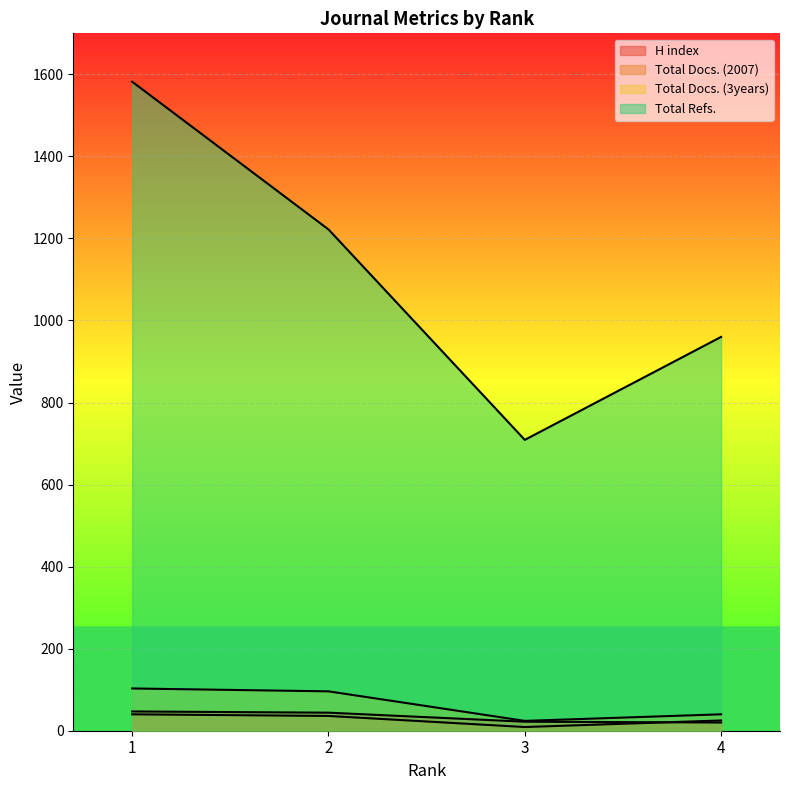

How many data points in Total Docs. (3years) are above 96?

1